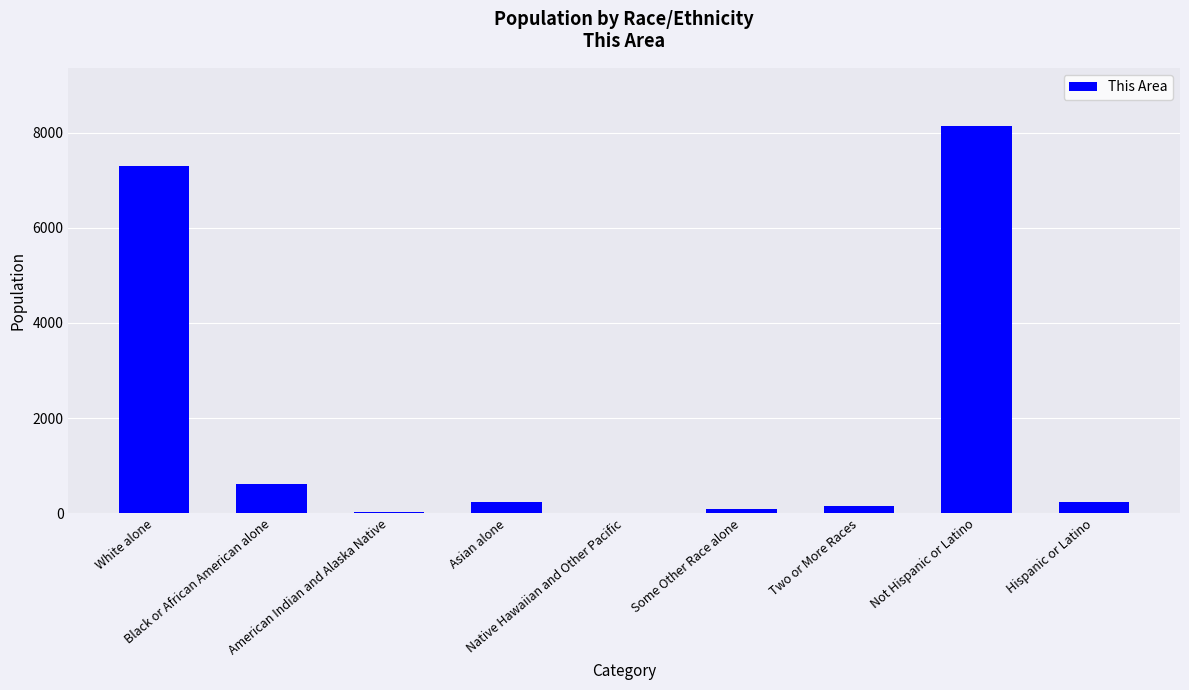

What is the change in value from Asian alone to Hispanic or Latino?

+11